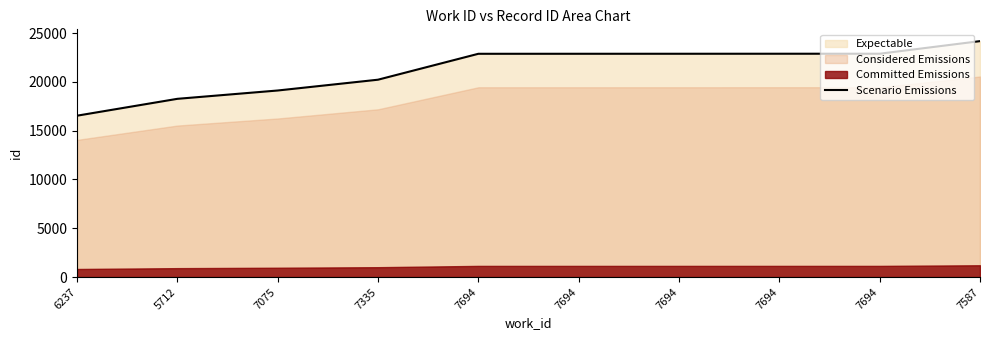

List the labels in order of value, smallest first.

6237, 5712, 7075, 7335, 7694, 7694, 7694, 7694, 7694, 7587